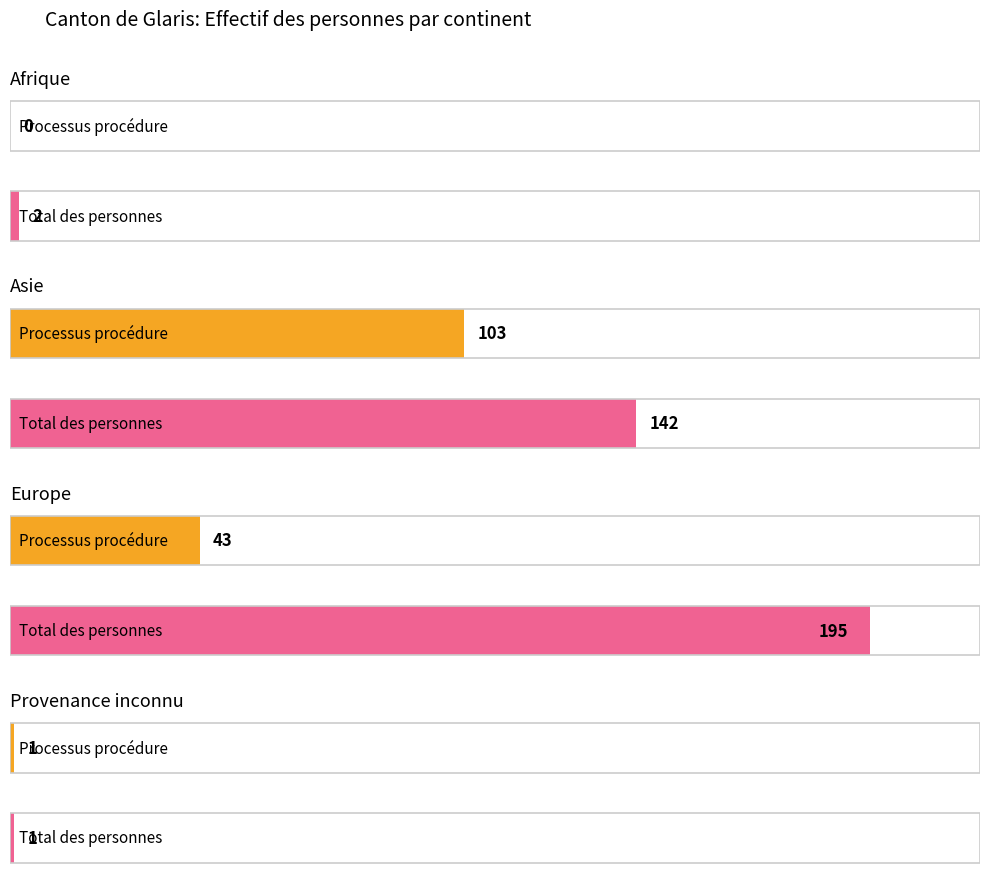

The Personnes dans le processus procédure series shows 2 at Provenance inconnu. True or false?

False